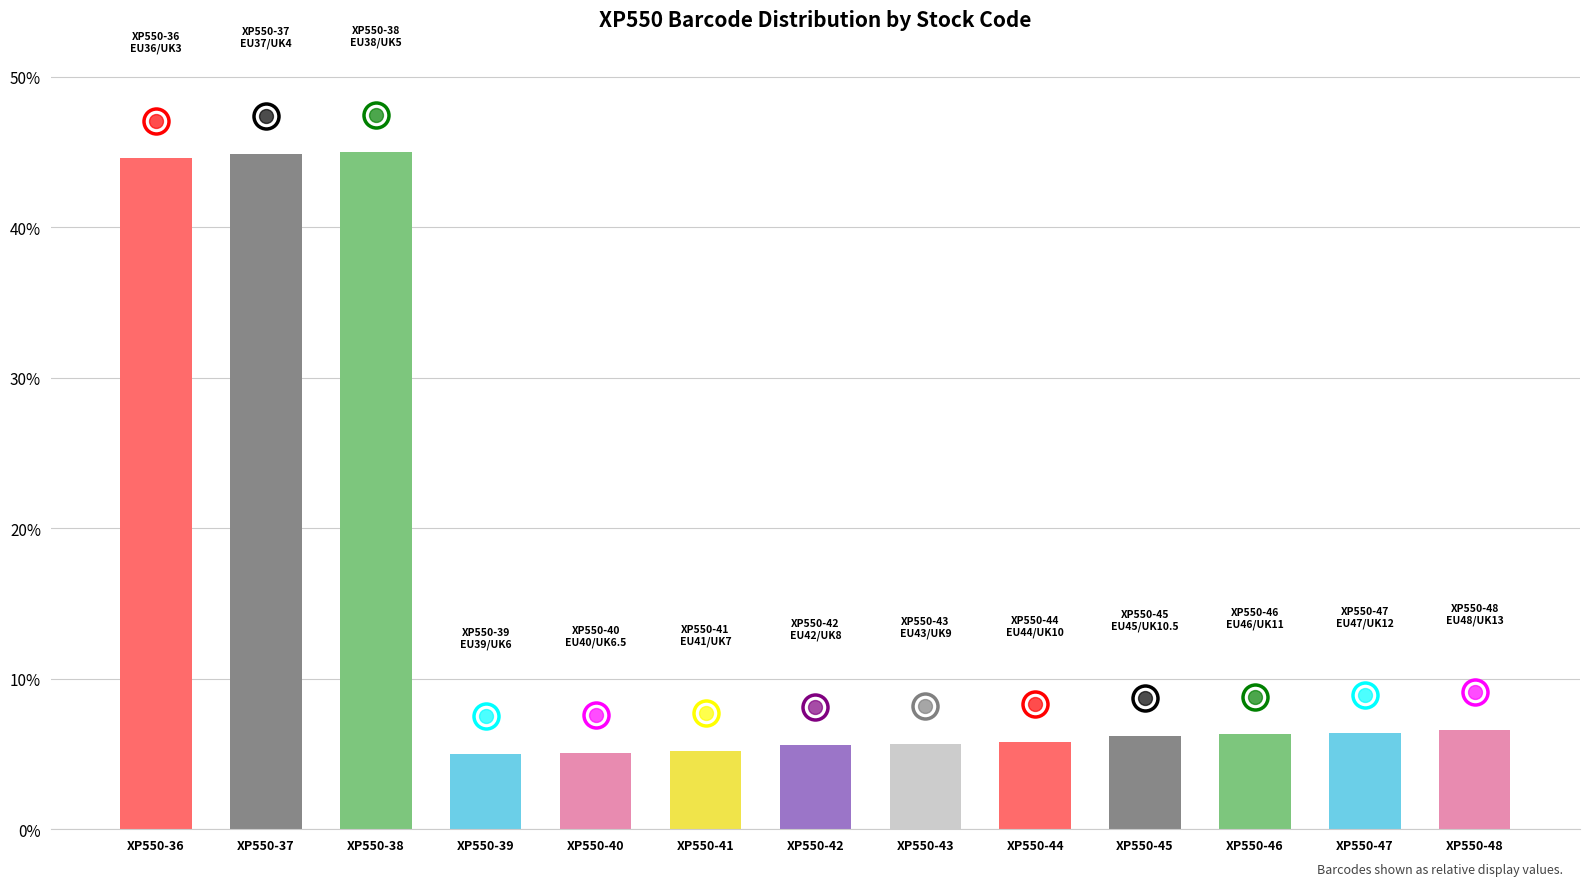

What is the change in value from XP550-36 to XP550-41?

-39.4